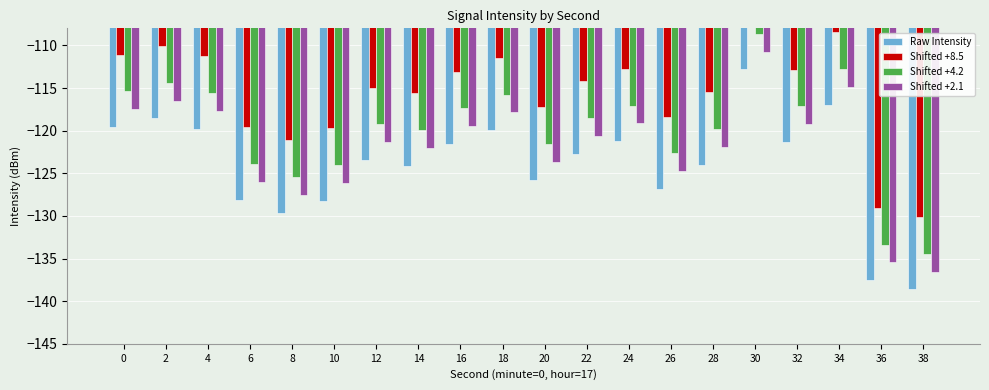

Reading left to right, list all the values displayed in this chart.

Raw Intensity: 0=-119.6	2=-118.6	4=-119.8	6=-128.1	8=-129.6	10=-128.2	12=-123.5	14=-124.1	16=-121.6	18=-120.0	20=-125.8	22=-122.7	24=-121.3	26=-126.9	28=-124.0	30=-112.8	32=-121.4	34=-116.9	36=-137.6	38=-138.6
Shifted +8.5: 0=-111.1	2=-110.1	4=-111.3	6=-119.6	8=-121.1	10=-119.7	12=-115.0	14=-115.6	16=-113.1	18=-111.5	20=-117.3	22=-114.2	24=-112.8	26=-118.4	28=-115.5	30=-104.3	32=-112.9	34=-108.4	36=-129.1	38=-130.1
Shifted +4.2: 0=-115.4	2=-114.4	4=-115.6	6=-123.9	8=-125.4	10=-124.0	12=-119.3	14=-119.9	16=-117.4	18=-115.8	20=-121.6	22=-118.5	24=-117.1	26=-122.7	28=-119.8	30=-108.6	32=-117.2	34=-112.7	36=-133.4	38=-134.4
Shifted +2.1: 0=-117.5	2=-116.5	4=-117.7	6=-126.0	8=-127.5	10=-126.1	12=-121.4	14=-122.0	16=-119.5	18=-117.9	20=-123.7	22=-120.6	24=-119.2	26=-124.8	28=-121.9	30=-110.7	32=-119.3	34=-114.8	36=-135.5	38=-136.5